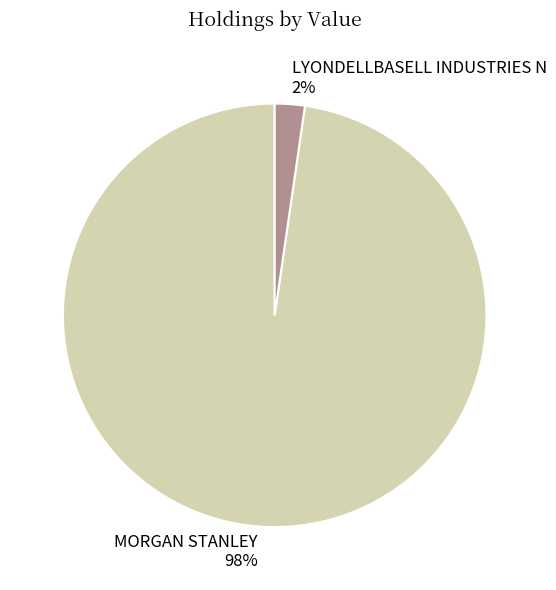

What is the largest slice in the pie chart?

MORGAN STANLEY